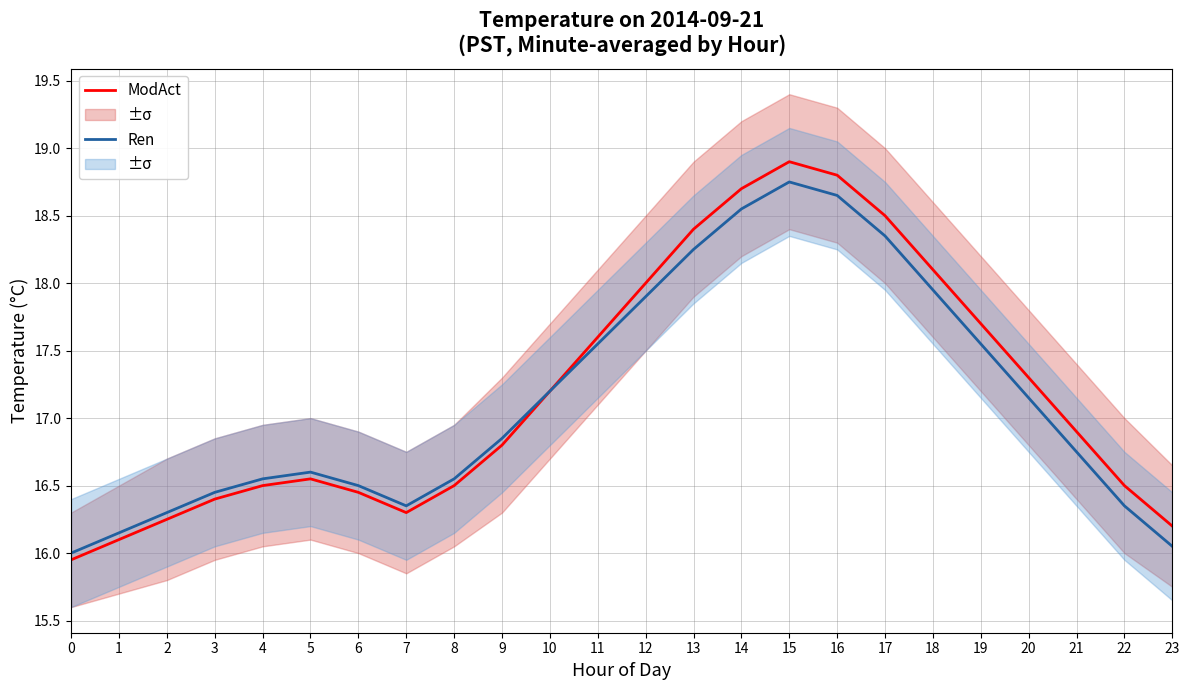

What is the average value of the ModAct series?

17.2